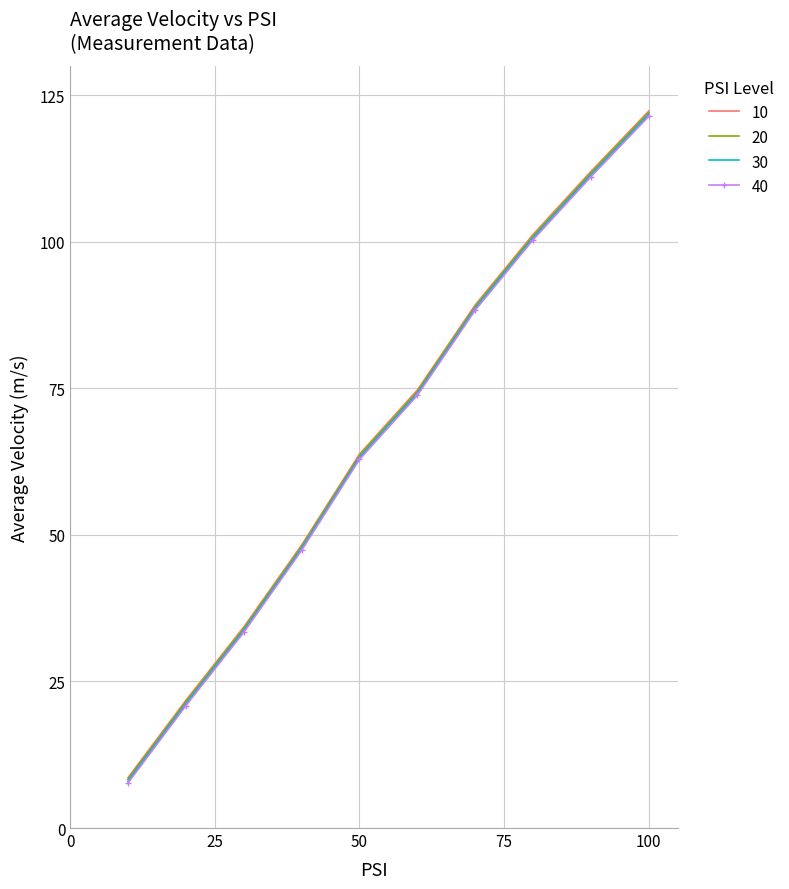

What is the smallest value displayed?

7.7